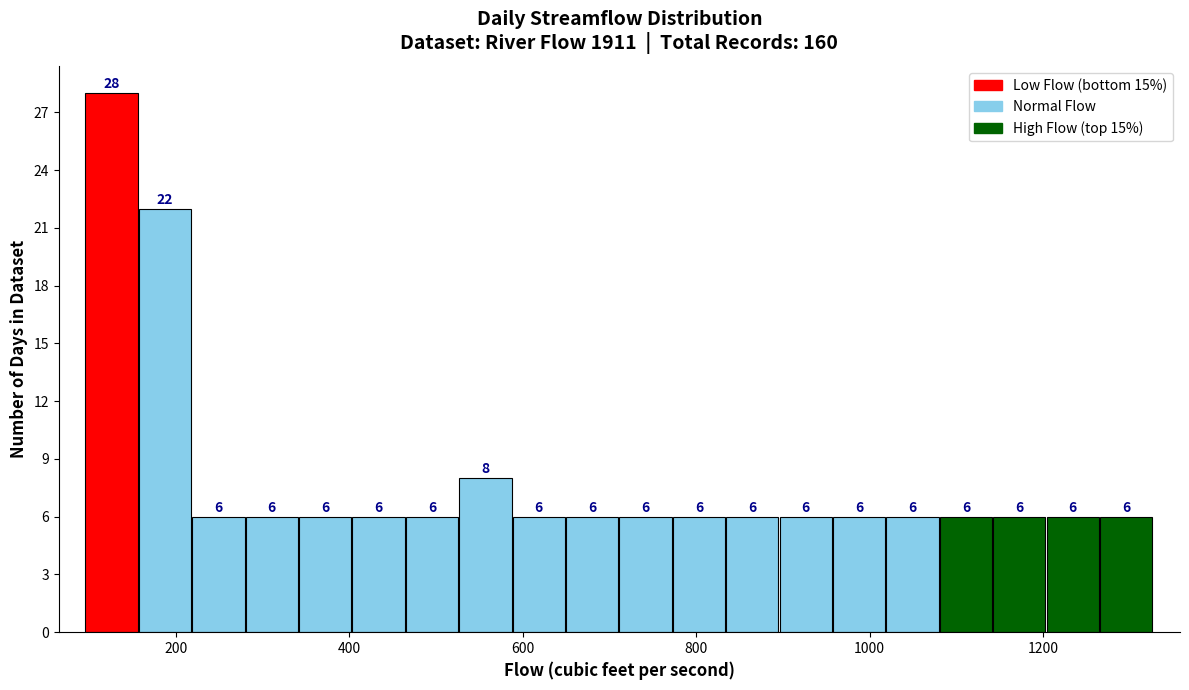

Read against the x-axis, roughly where is the centre of the tallest bar?

120